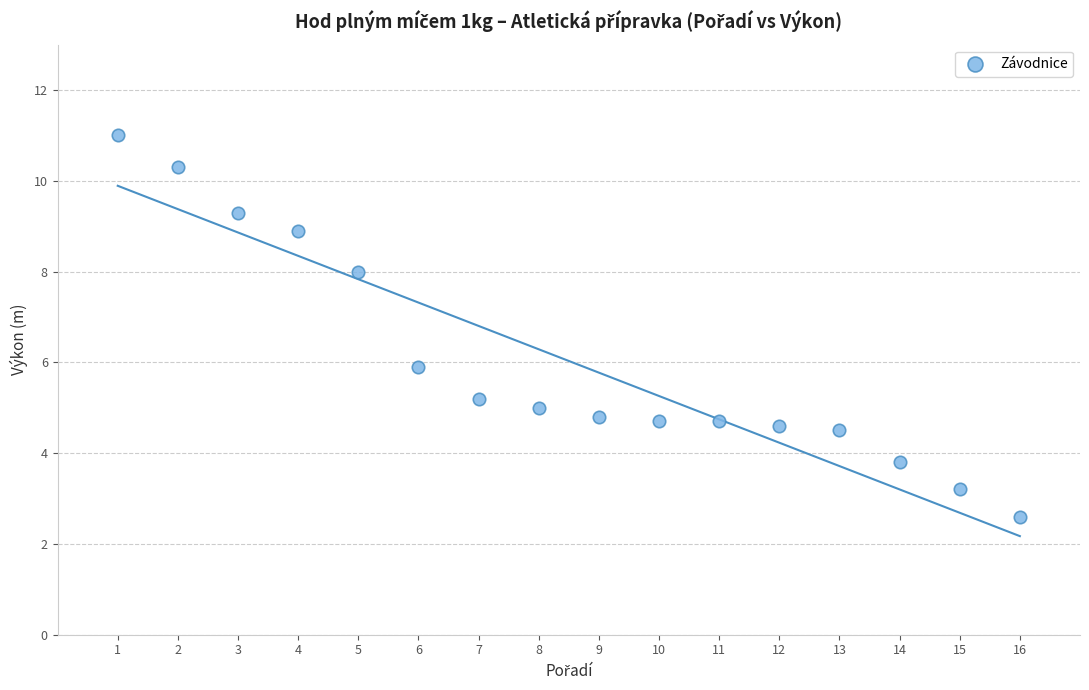

What is the range of Y values (max minus min)?

8.4